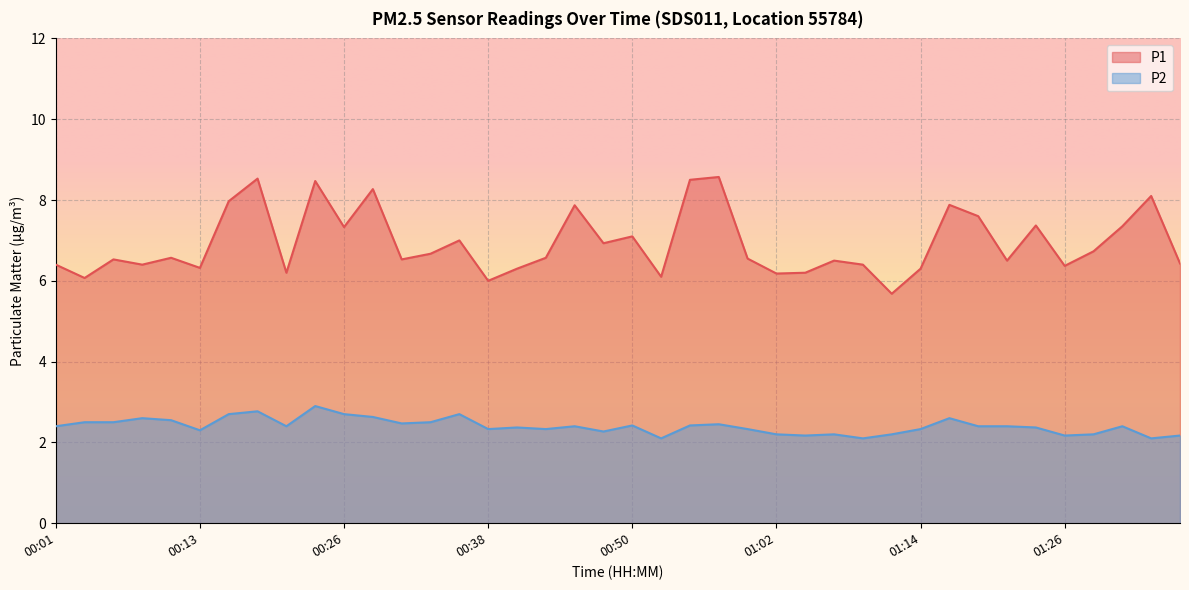

Between 01:07 and 01:34, which is larger?

01:34